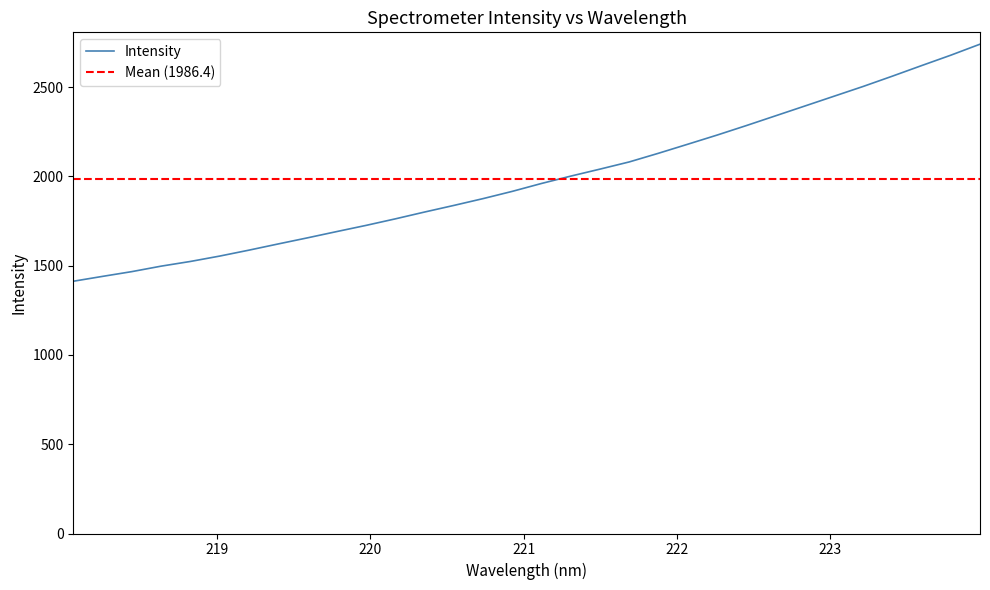

Which category has the lowest value across all series?

218.0596